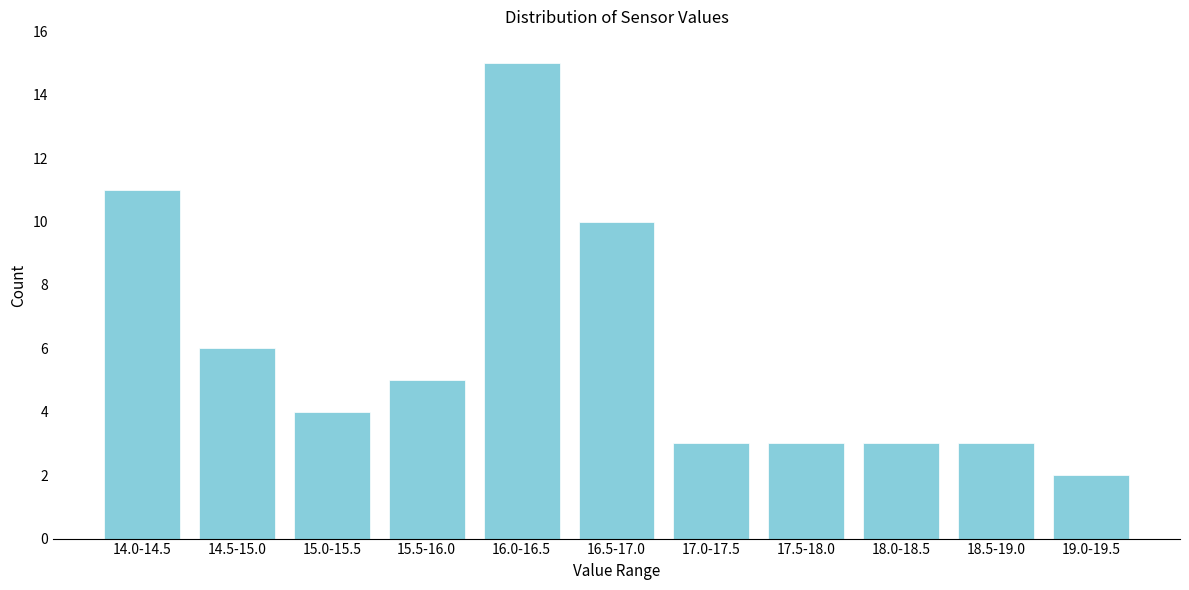

Reading right to left, what are all the values shown in this chart?

2	3	3	3	3	10	15	5	4	6	11